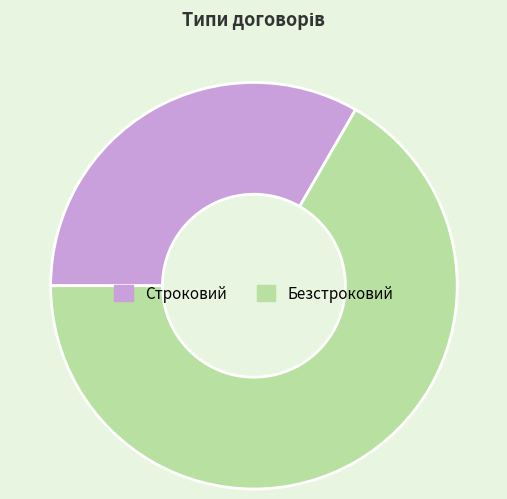

What is the smallest slice in the pie chart?

Строковий